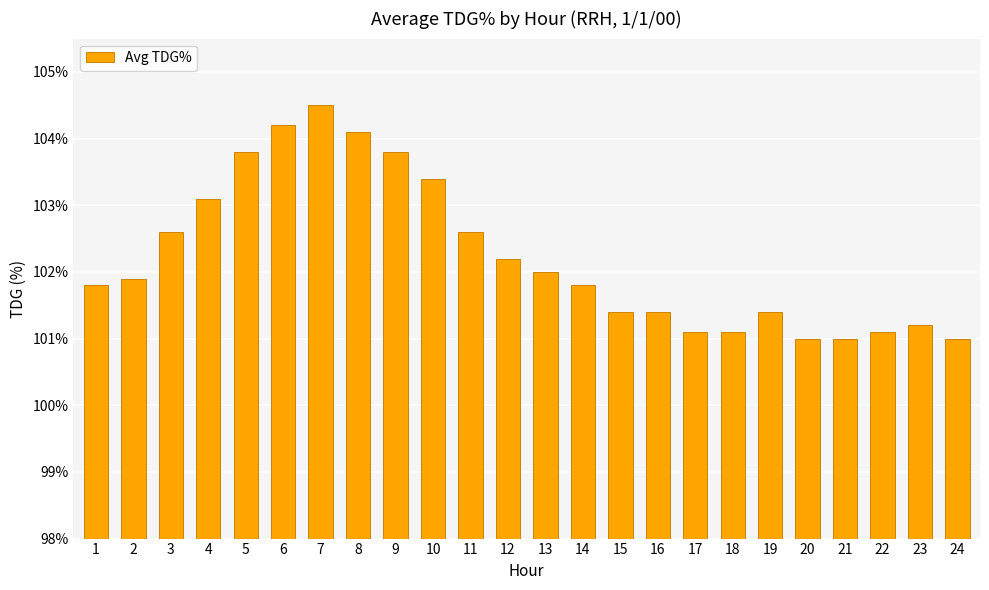

List the labels in order of value, largest first.

7, 6, 8, 5, 9, 10, 4, 3, 11, 12, 13, 2, 1, 14, 15, 16, 19, 23, 17, 18, 22, 20, 21, 24